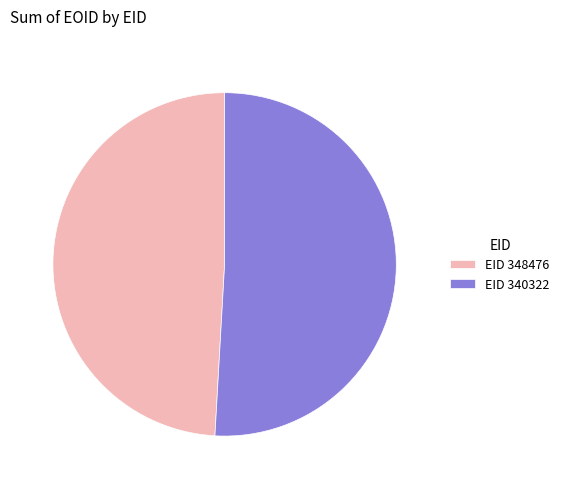

Is the sum of EID 348476 and EID 340322 greater than half?

Yes